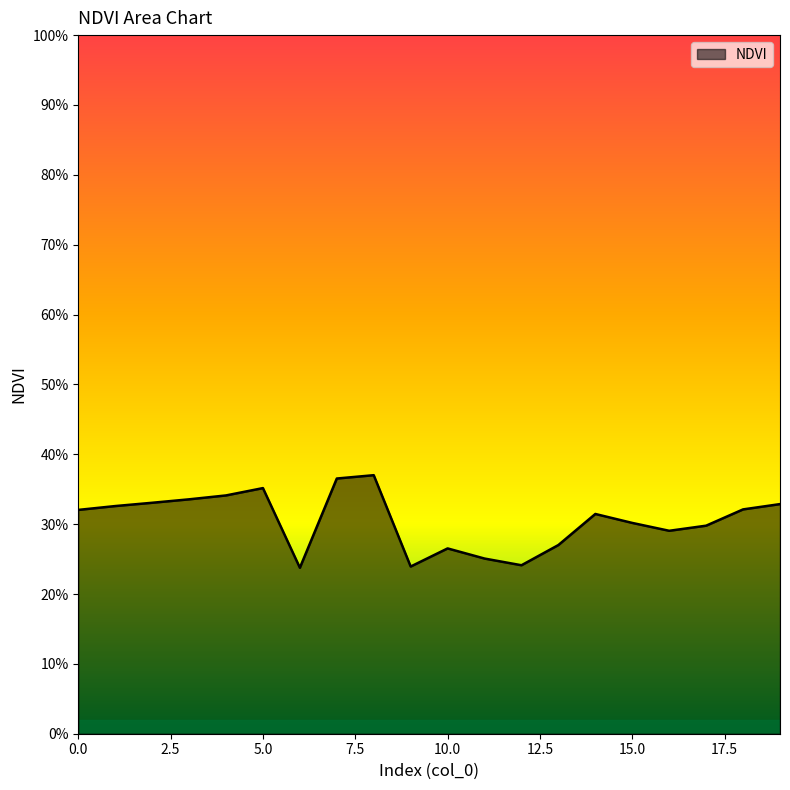

At which category does the data reach its first local peak?

5